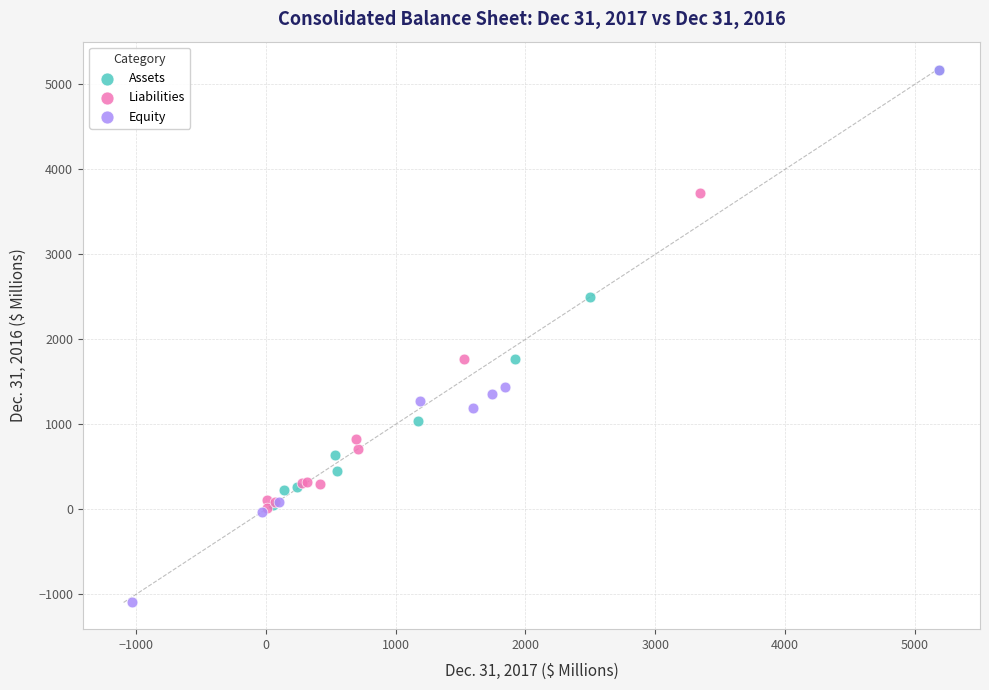

Which series contains the lowest Y value?

Equity